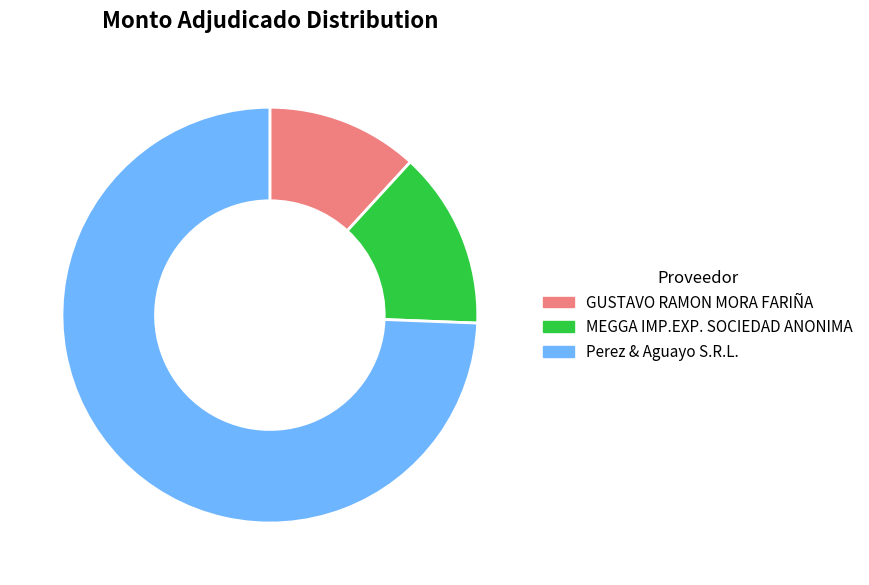

How many slices are in this pie chart?

3